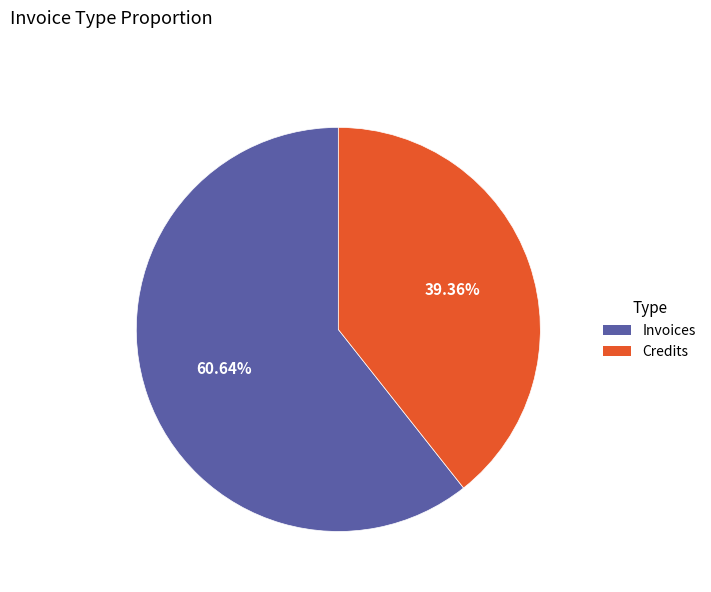

Is it true that Invoices is 61% of the pie?

True